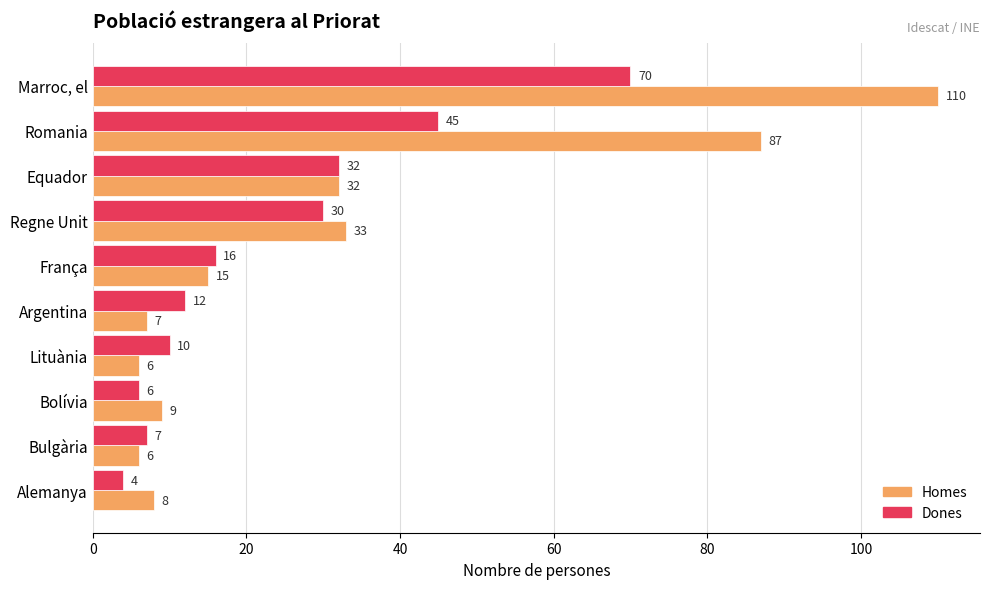

Which series has the largest range (max minus min)?

Homes